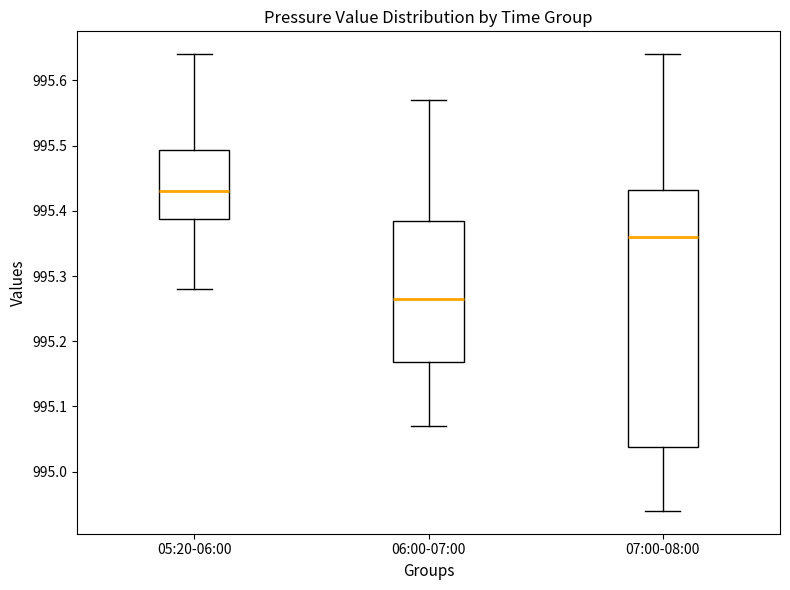

Comparing the boxes themselves (not the whiskers), which one is the tallest?

07:00-08:00